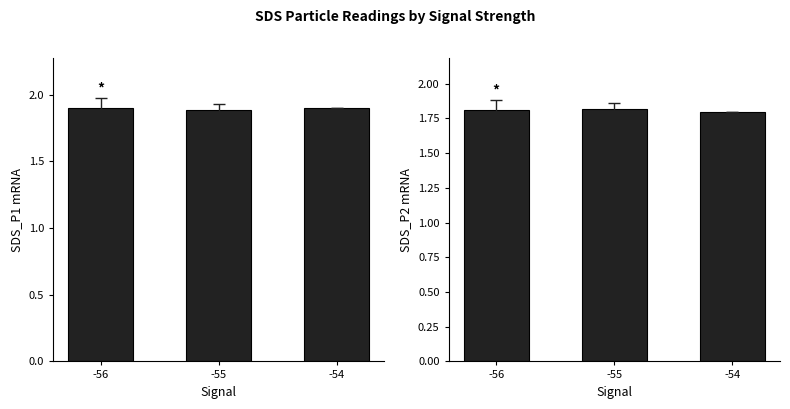

Which label corresponds to the smallest value in the chart?

-54